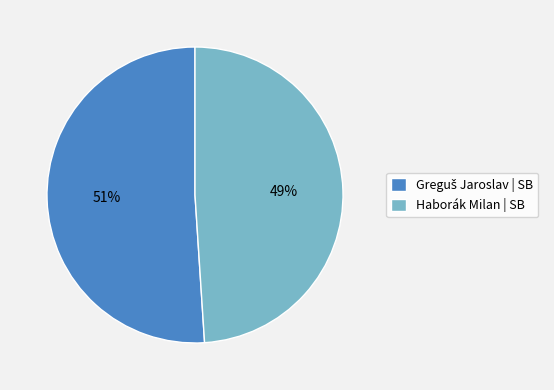

How many segments does this pie chart have?

2